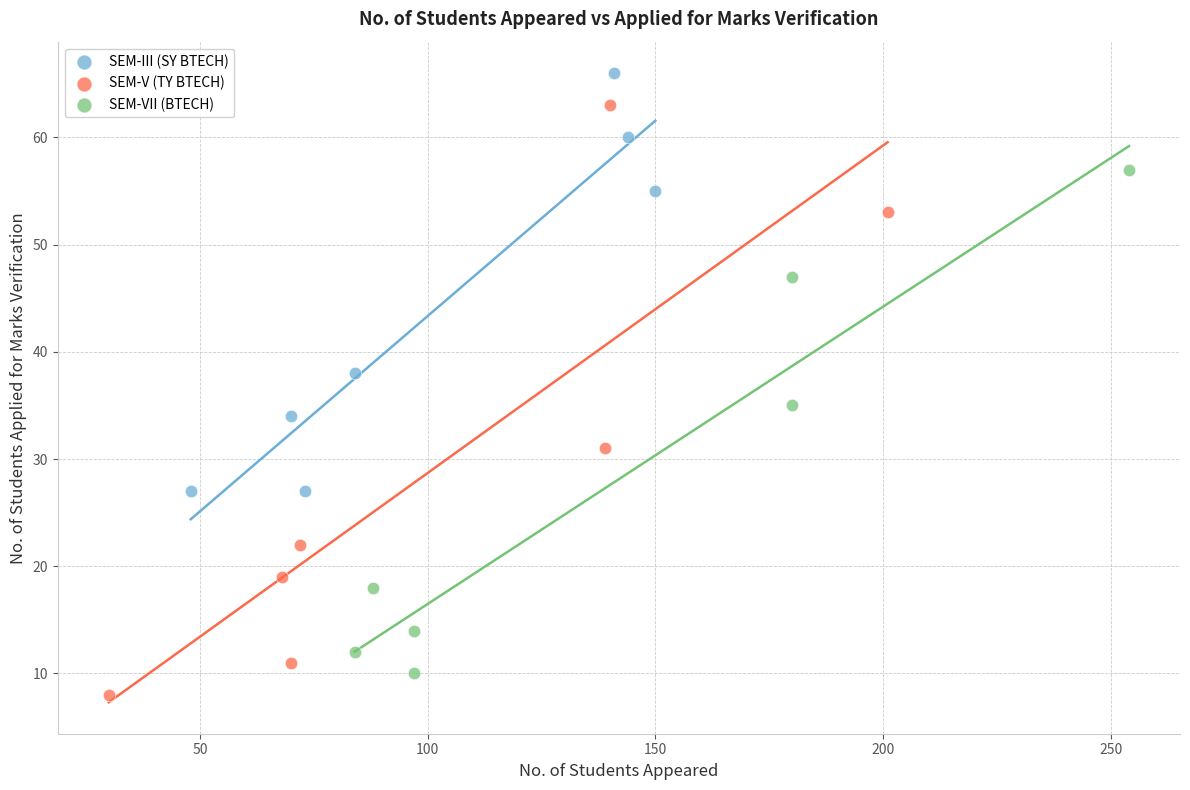

Which series has the largest Y range (max minus min)?

SEM-V (TY BTECH)